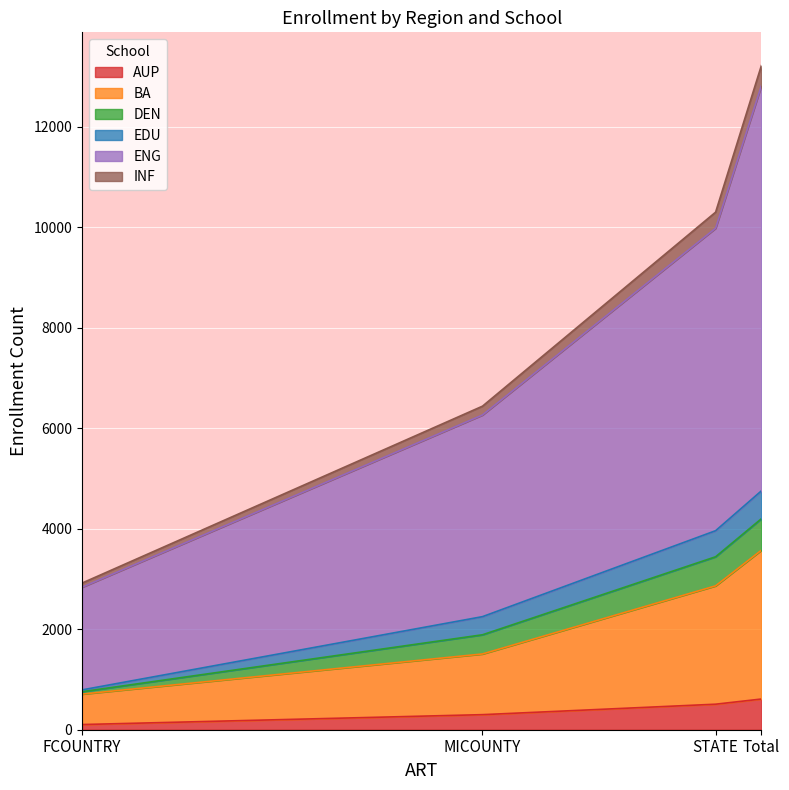

What is the total value across all series at STATE?

10303